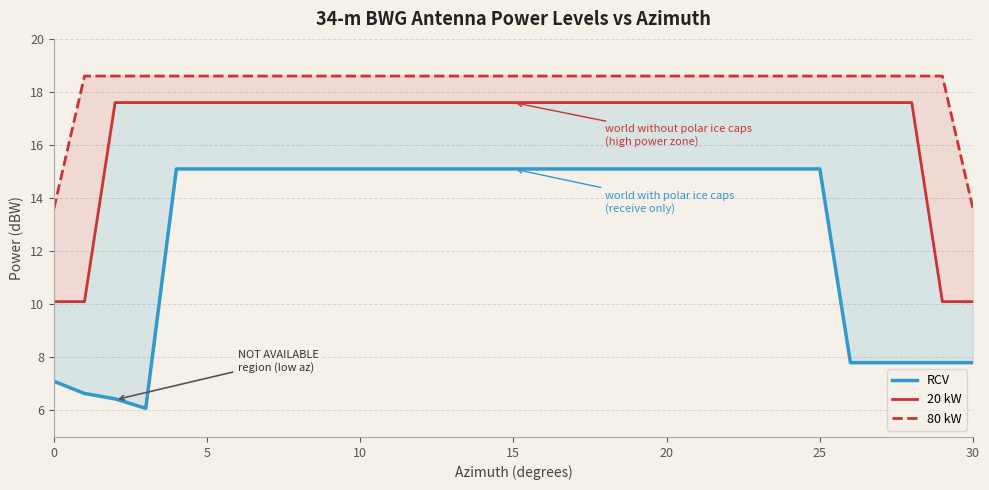

The value of RCV at 28 is 12.6. True or false?

False